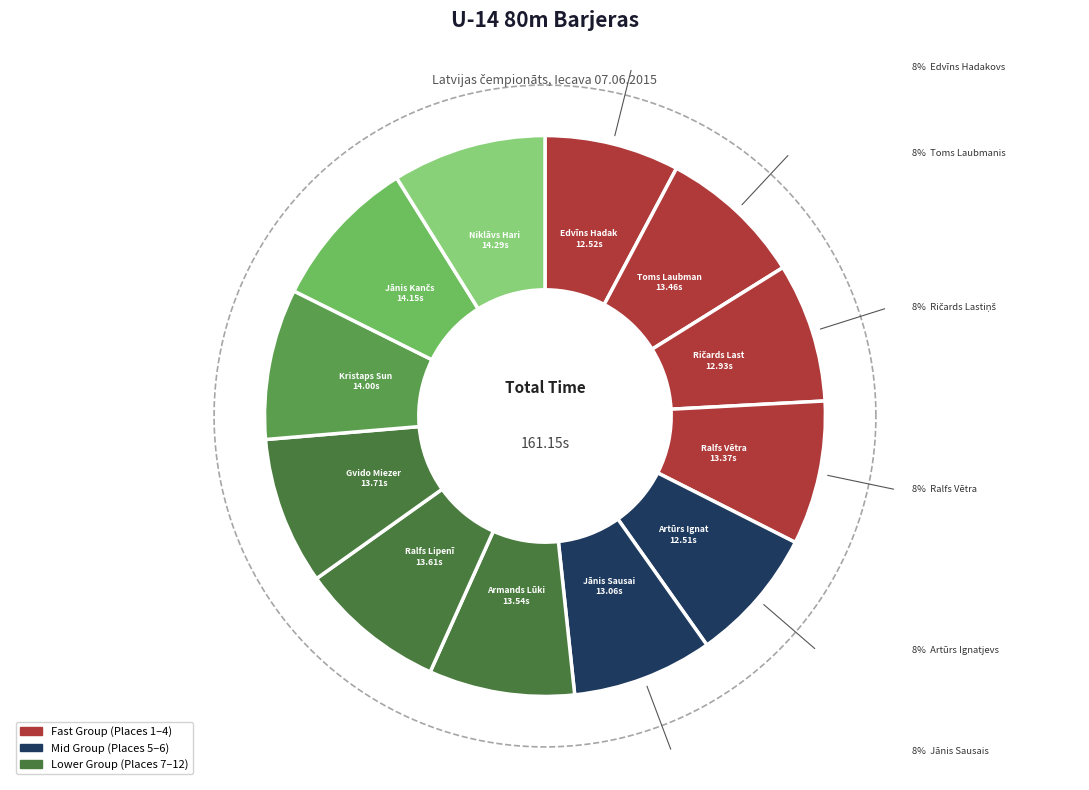

True or false: Ralfs Vētra accounts for 1% of the total.

False